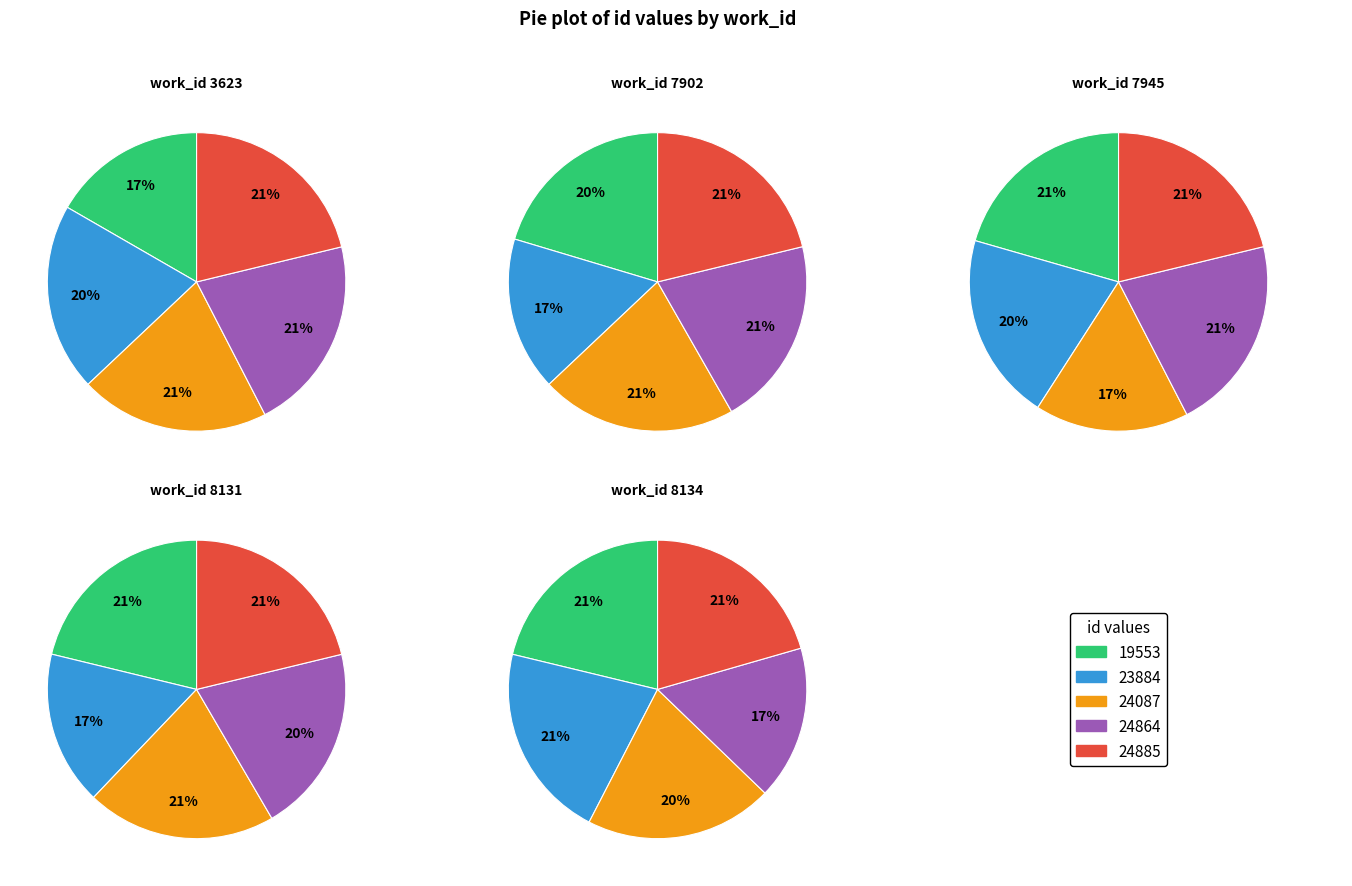

What percentage do 24864 and 19553 together represent?

37.9%